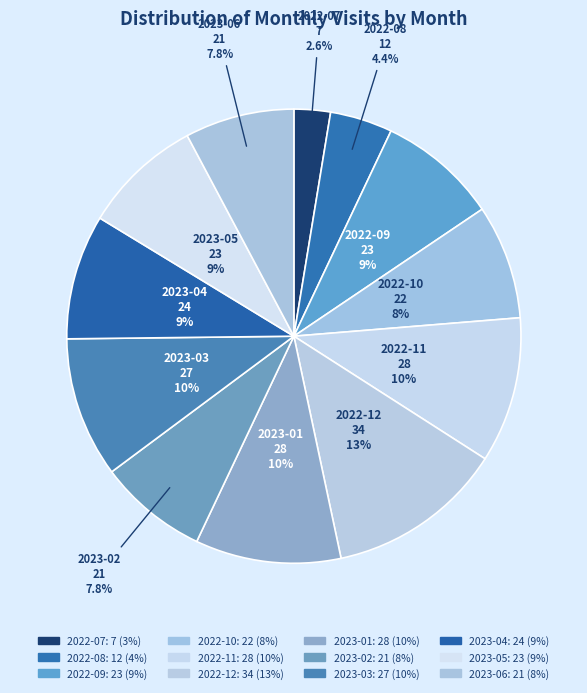

What percentage do 2022-09 and 2023-05 together represent?

17.0%